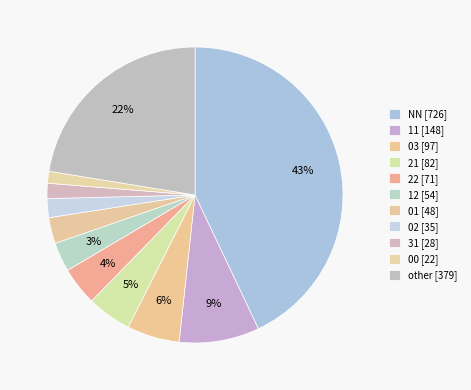

To the nearest percent, what percentage of the pie is 02?

2%